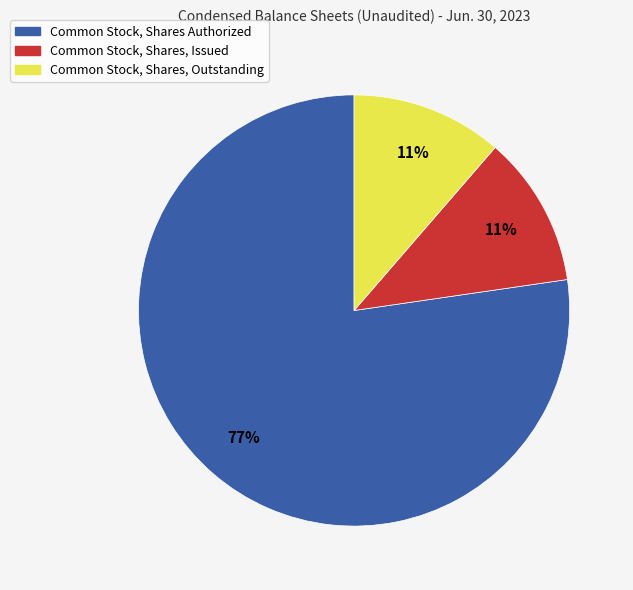

Combined, do Common Stock, Shares, Issued and Common Stock, Shares Authorized account for over 50%?

Yes